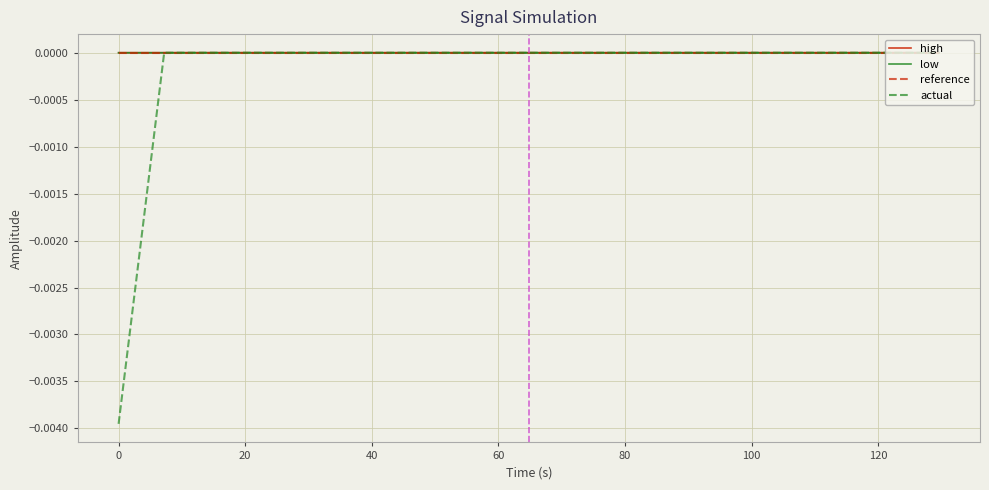

True or false: high and reference intersect in this chart.

False